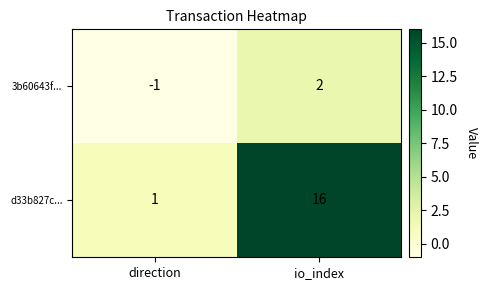

Between direction and io_index, which series saw the biggest shift?

d33b827c...